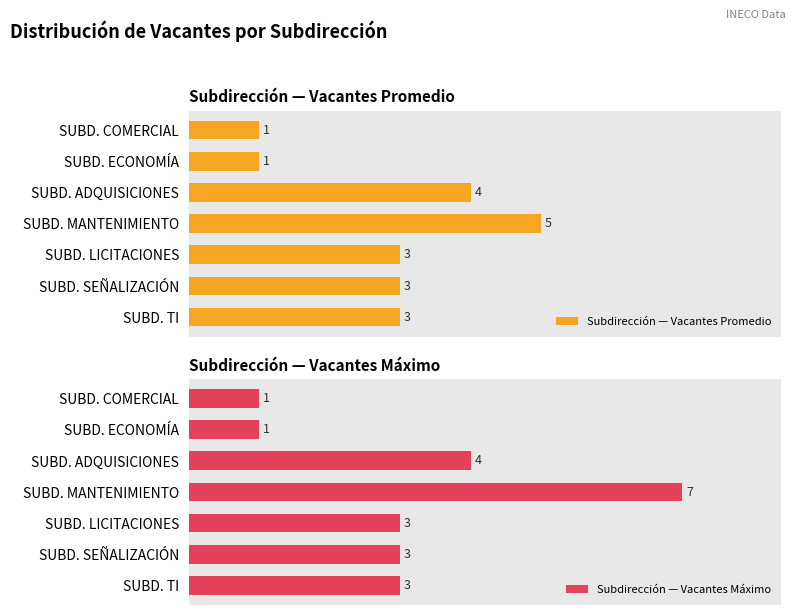

Which series has the widest spread of values?

Subdirección — Vacantes Máximo